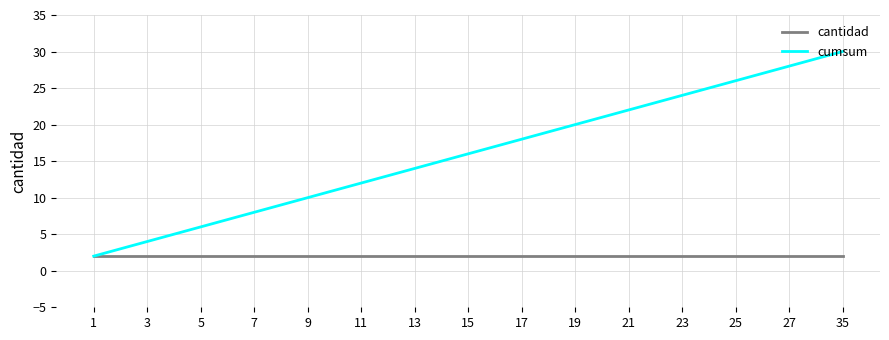

At 13, list the series in order from largest to smallest.

cumsum, cantidad